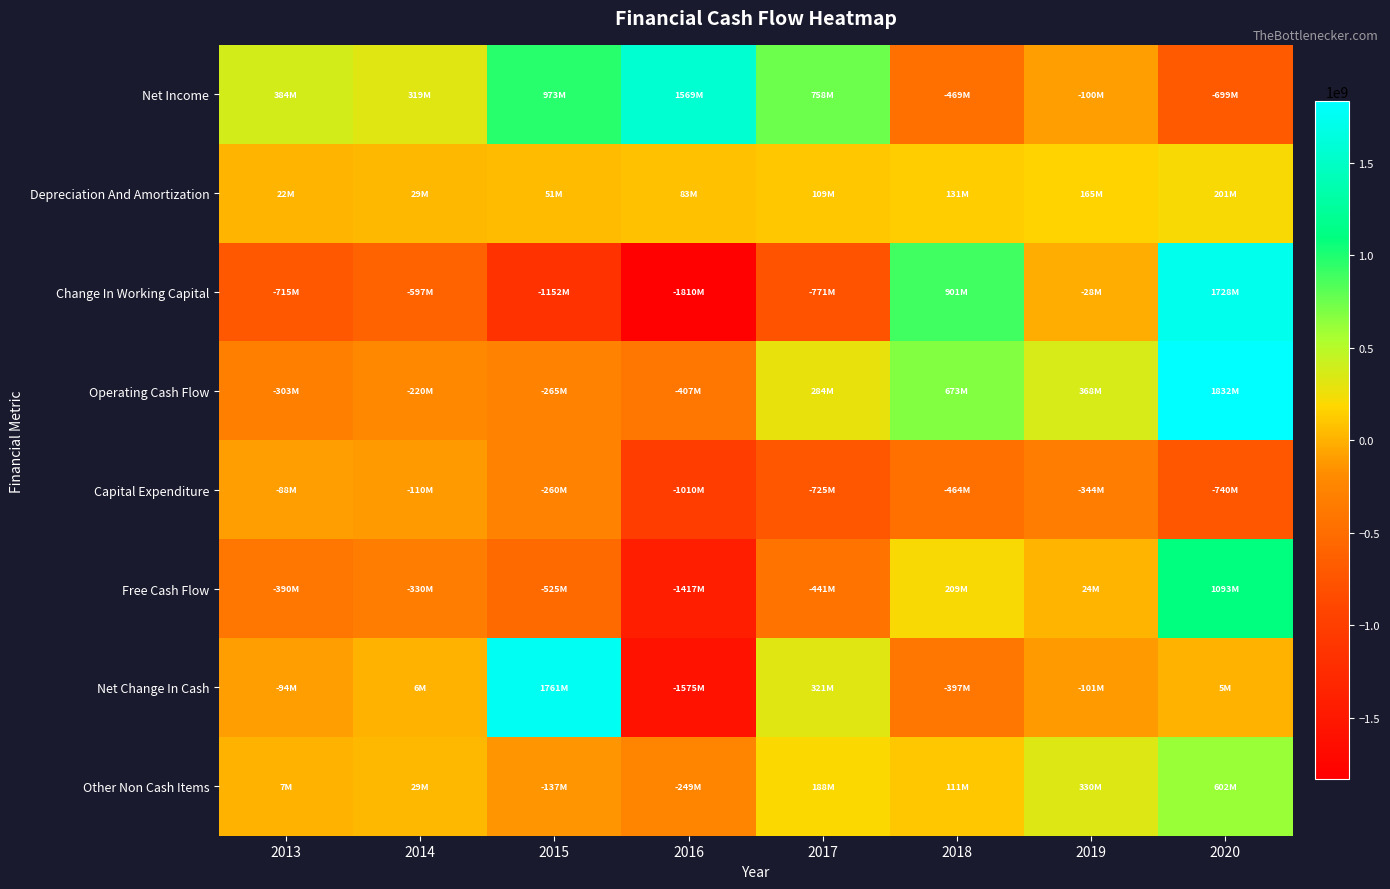

Between 2015 and 2016, which series saw the biggest shift?

Net Change In Cash